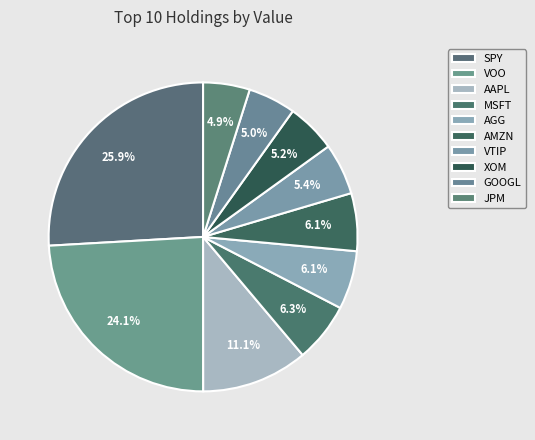

What is the total percentage of SPY and VTIP?

31.3%